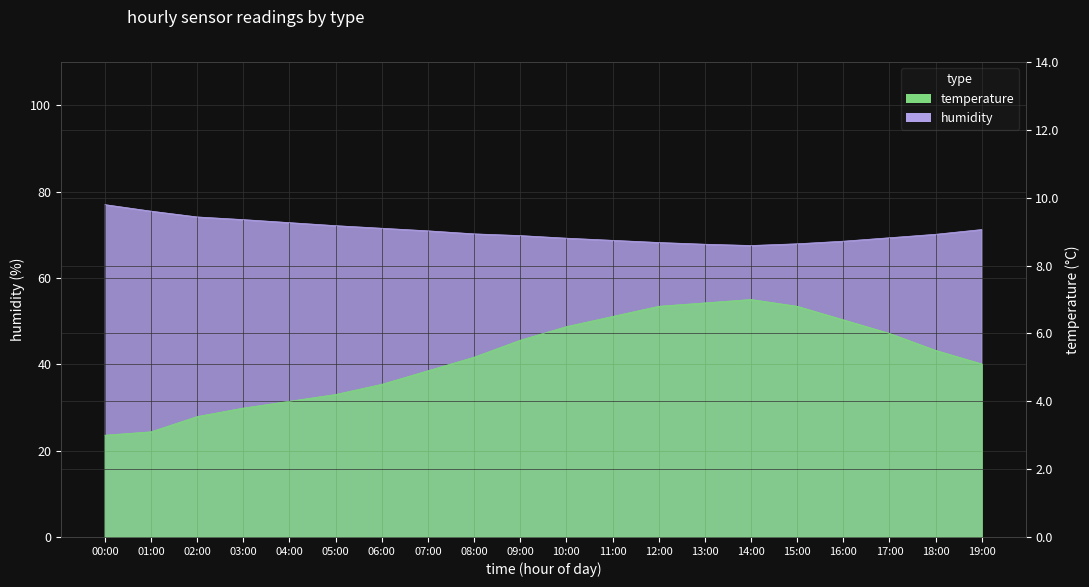

Which series has the widest spread of values?

humidity